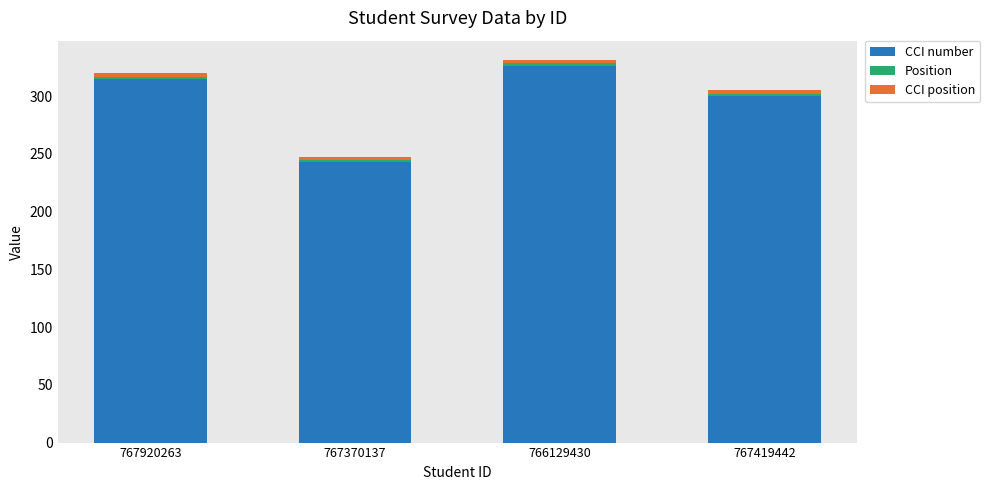

What is the difference between the maximum and second lowest values in the CCI number series?

26.0